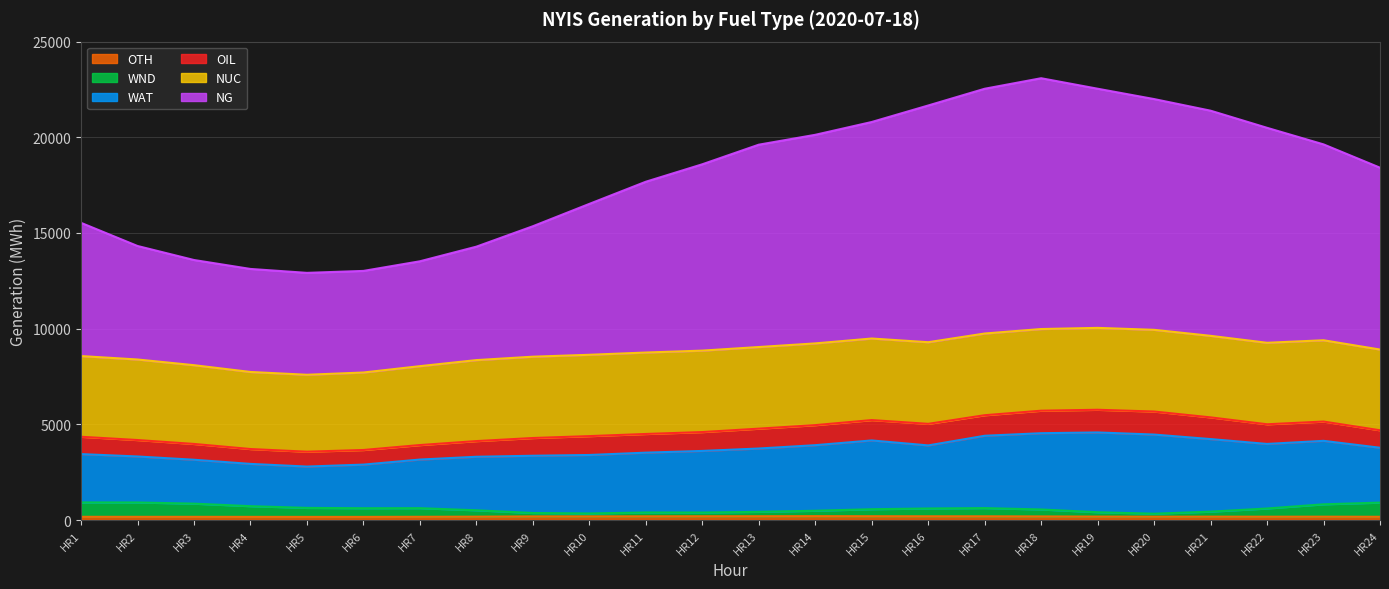

Does the chart have visible grid lines?

Yes